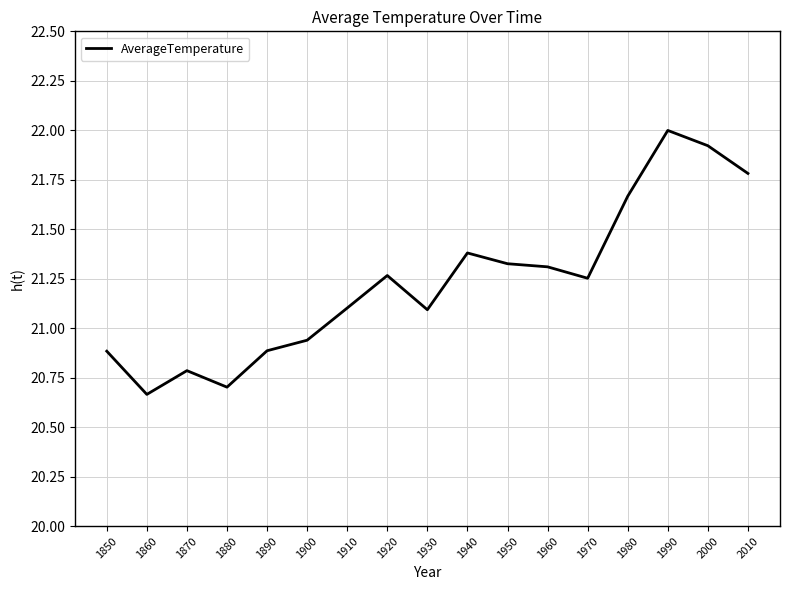

How many series are shown in this chart?

1